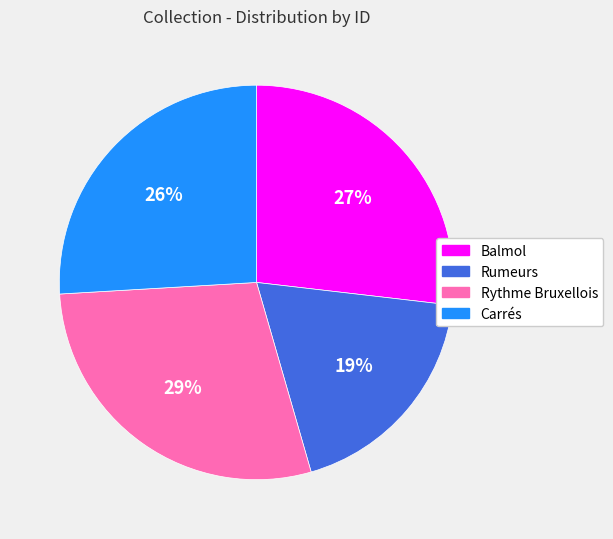

How many slices are in this pie chart?

4